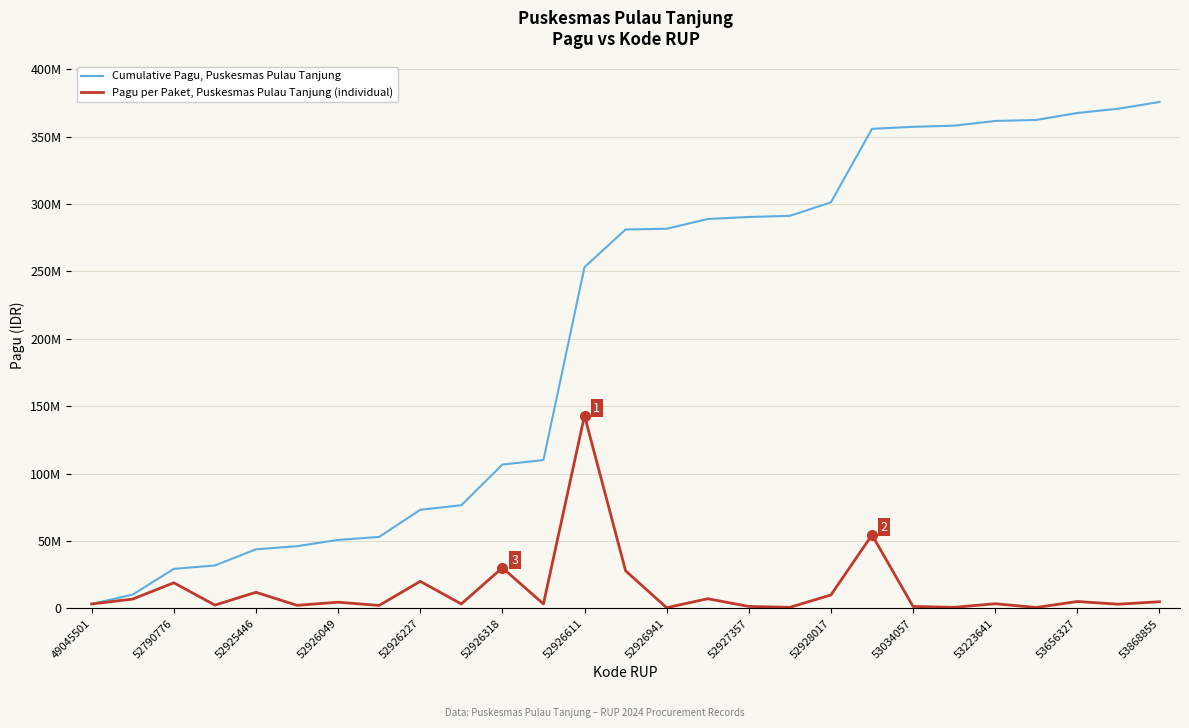

What is the average value of the Cumulative Pagu, Puskesmas Pulau Tanjung series?

204921722